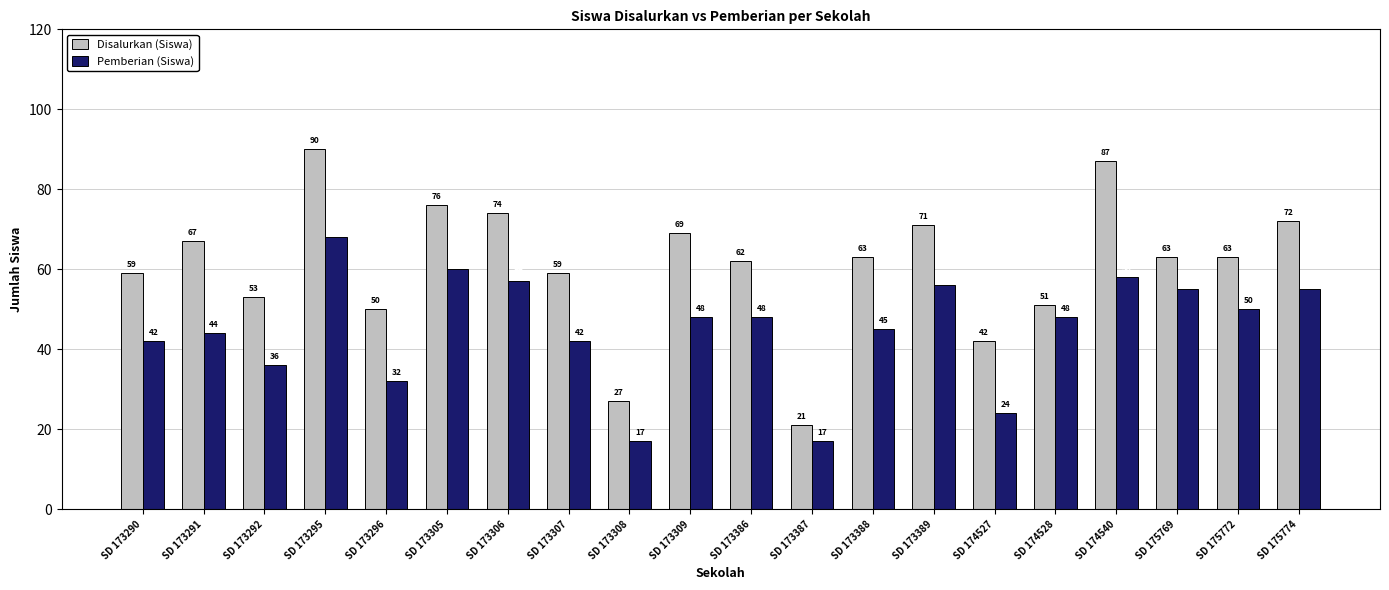

Reading left to right, what are all the values shown in this chart?

Disalurkan (Siswa): SD 173290=59	SD 173291=67	SD 173292=53	SD 173295=90	SD 173296=50	SD 173305=76	SD 173306=74	SD 173307=59	SD 173308=27	SD 173309=69	SD 173386=62	SD 173387=21	SD 173388=63	SD 173389=71	SD 174527=42	SD 174528=51	SD 174540=87	SD 175769=63	SD 175772=63	SD 175774=72
Pemberian (Siswa): SD 173290=42	SD 173291=44	SD 173292=36	SD 173295=68	SD 173296=32	SD 173305=60	SD 173306=57	SD 173307=42	SD 173308=17	SD 173309=48	SD 173386=48	SD 173387=17	SD 173388=45	SD 173389=56	SD 174527=24	SD 174528=48	SD 174540=58	SD 175769=55	SD 175772=50	SD 175774=55